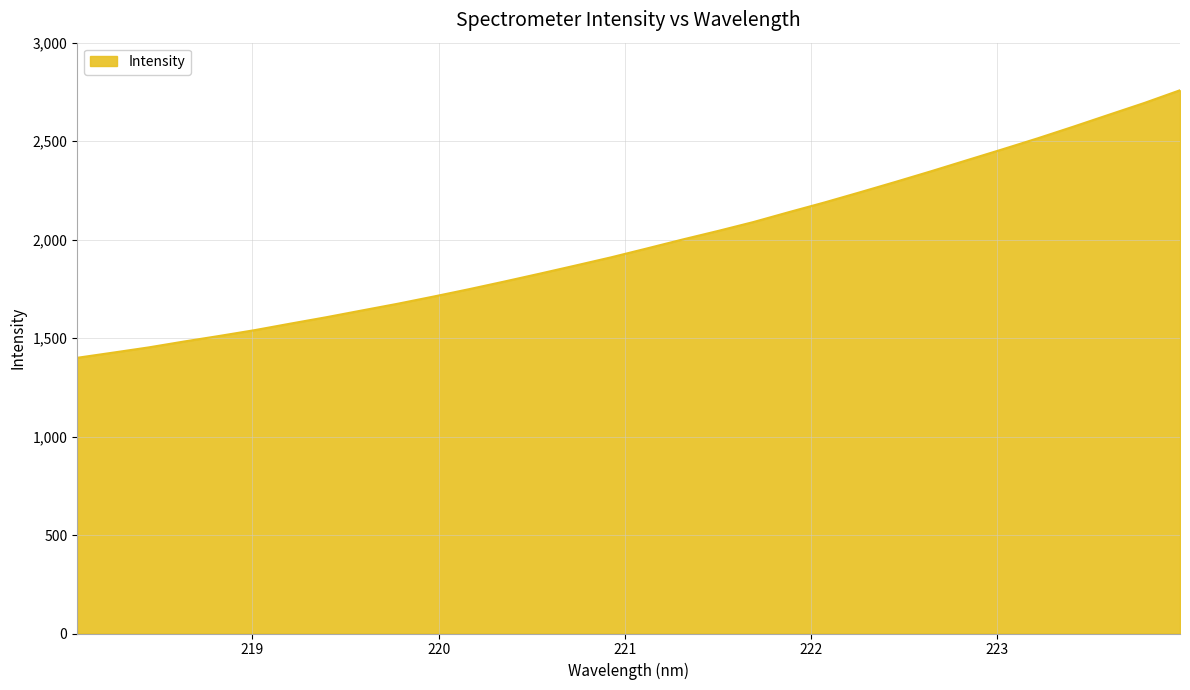

Reading left to right, transcribe all the data shown in this chart.

1399.8	1426.0	1452.4	1482.5	1511.1	1540.8	1573.8	1606.0	1640.3	1674.3	1710.5	1748.0	1787.2	1827.3	1868.4	1910.1	1954.8	2000.2	2043.8	2089.2	2139.6	2188.7	2240.5	2293.3	2347.2	2402.8	2458.2	2514.6	2573.5	2634.0	2694.0	2758.4